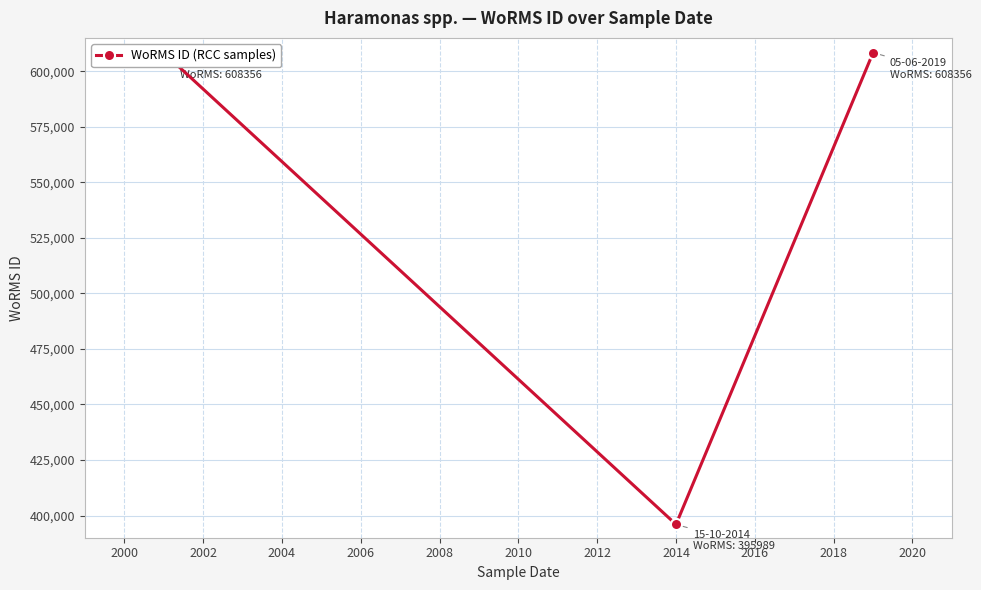

What is the value of the 3rd point from the left?

608356